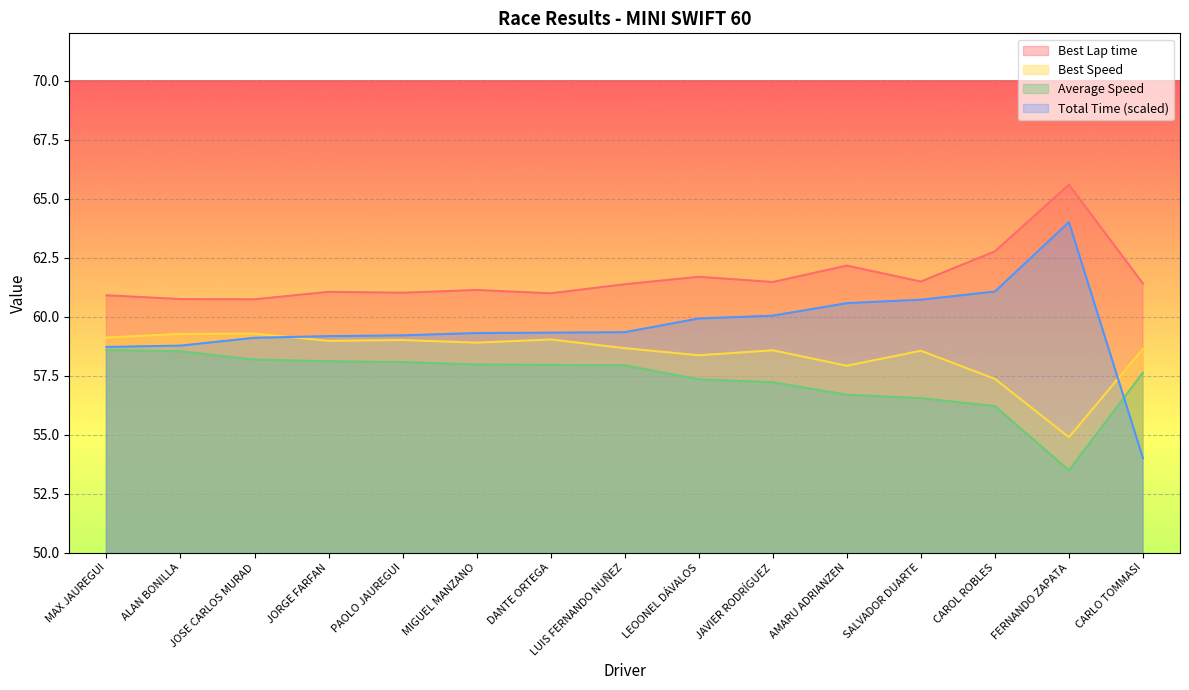

True or false: Total Time and Average Speed intersect in this chart.

True